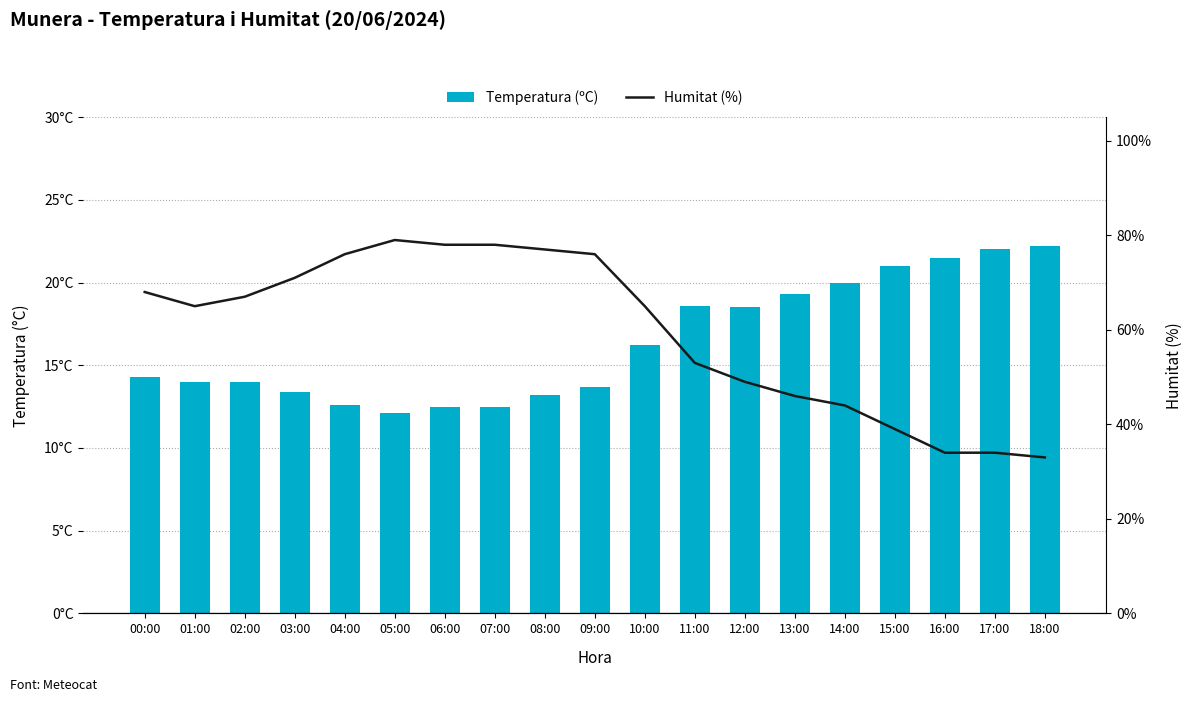

At how many categories does at least one series exceed 51?

12